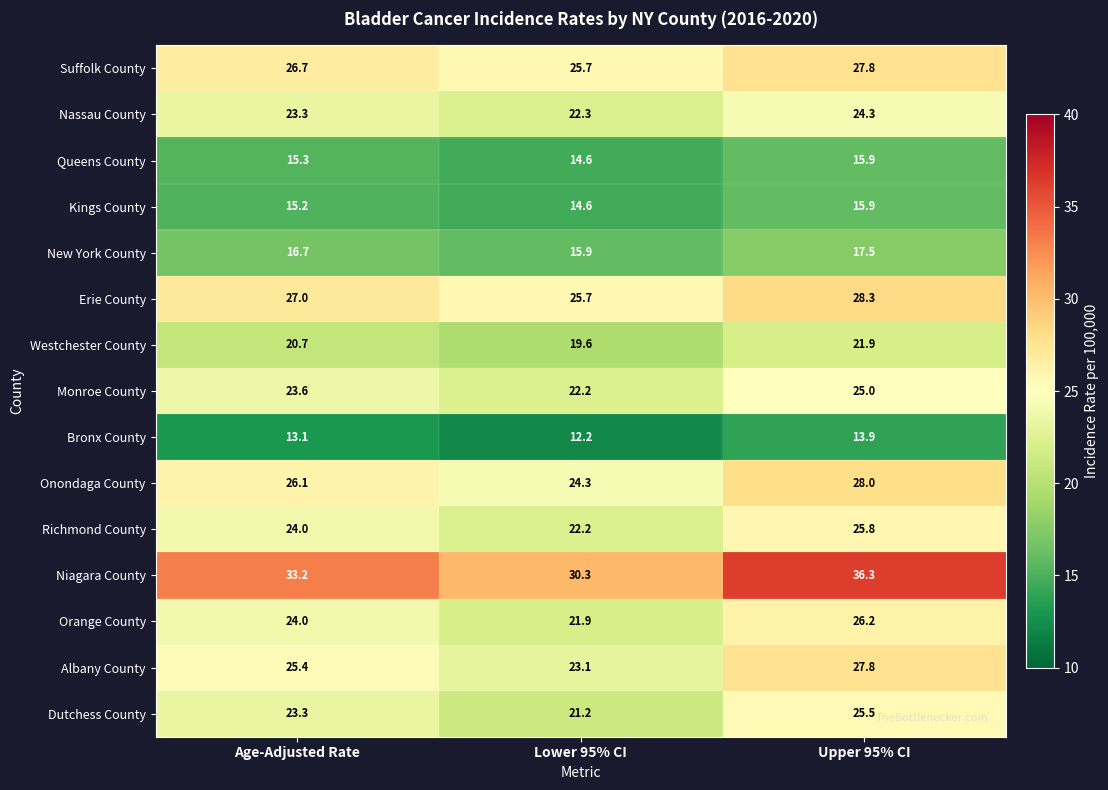

Which series has the widest spread of values?

Niagara County